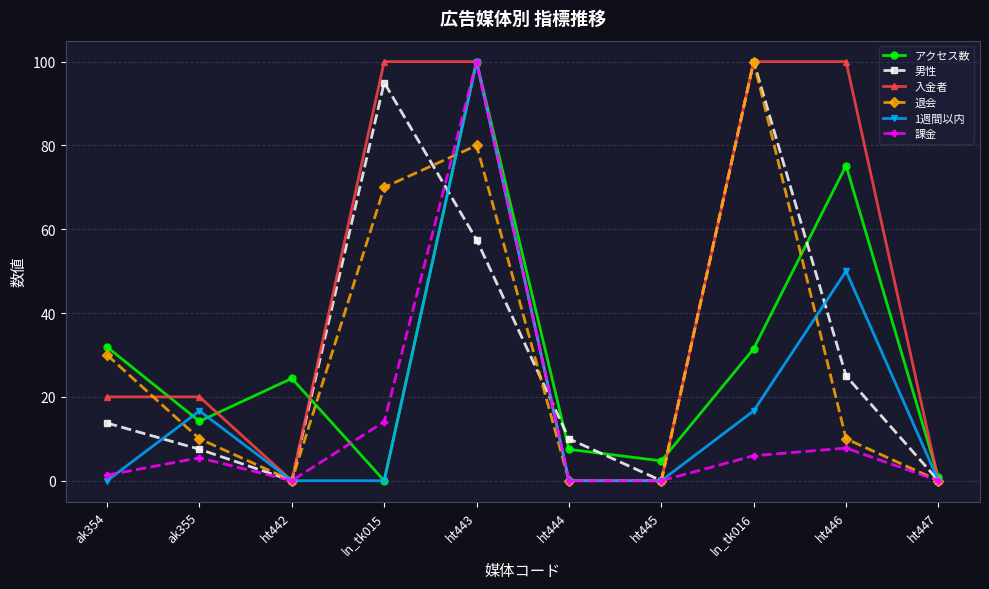

Between ht444 and ht446, which series saw the biggest shift?

入金者